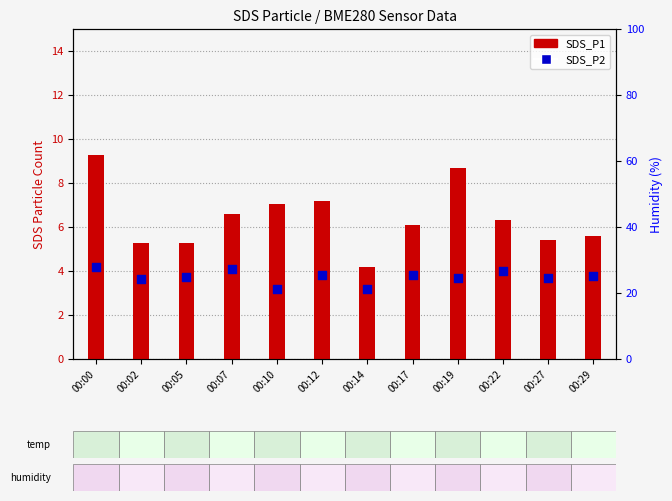

Is the value of SDS_P2 at 00:00 greater than the value of SDS_P1 at 00:14?

Yes